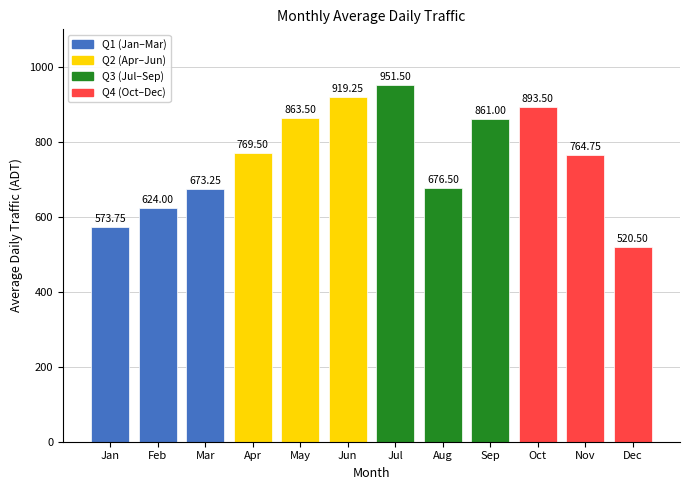

How many series are shown in this chart?

1